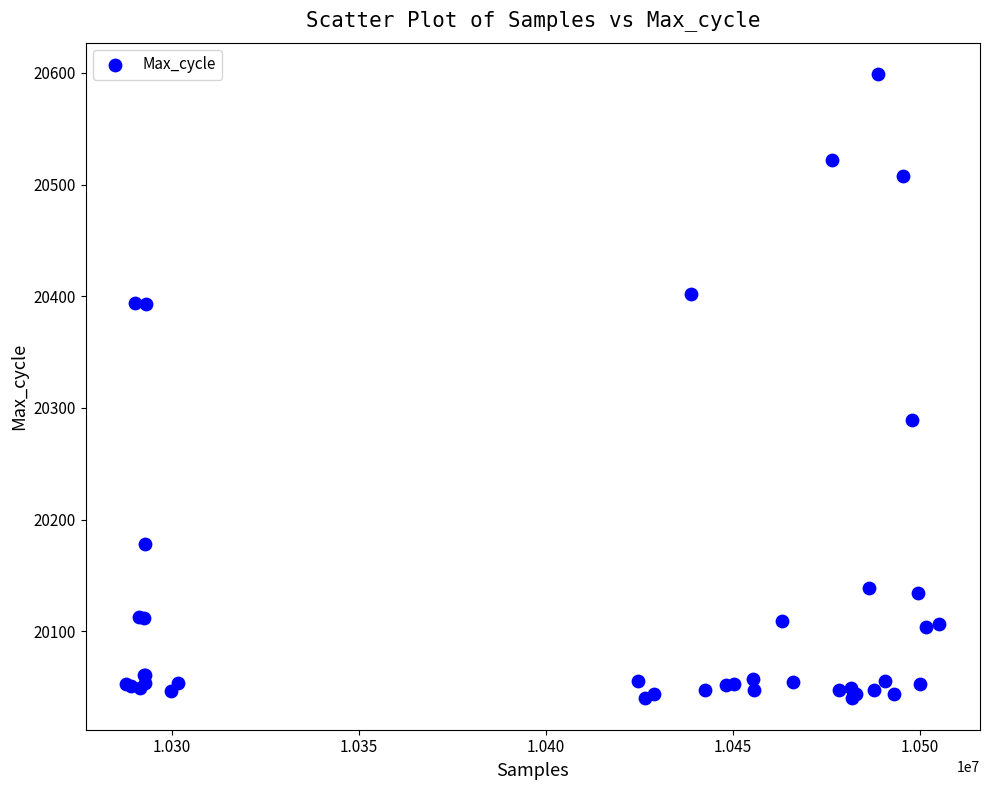

What Y value in the scatter plot is closest to 20319?

20289